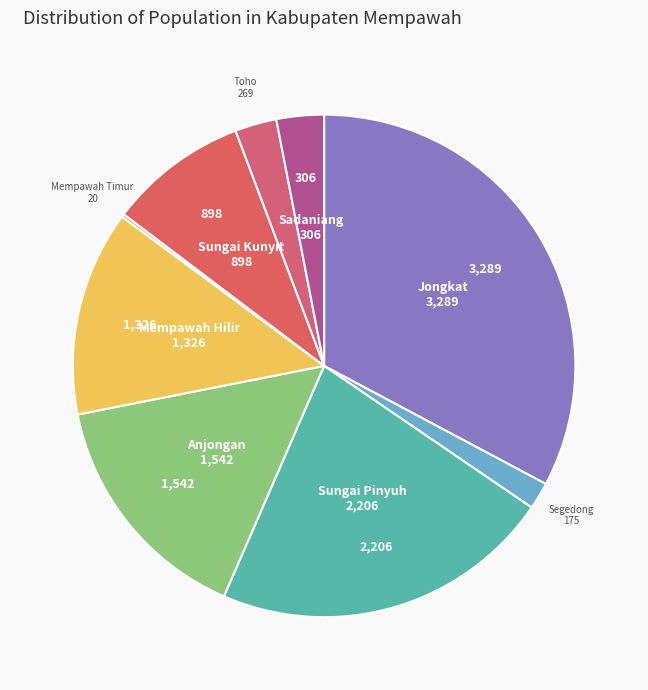

Does Sungai Kunyit represent more than half of the total?

No